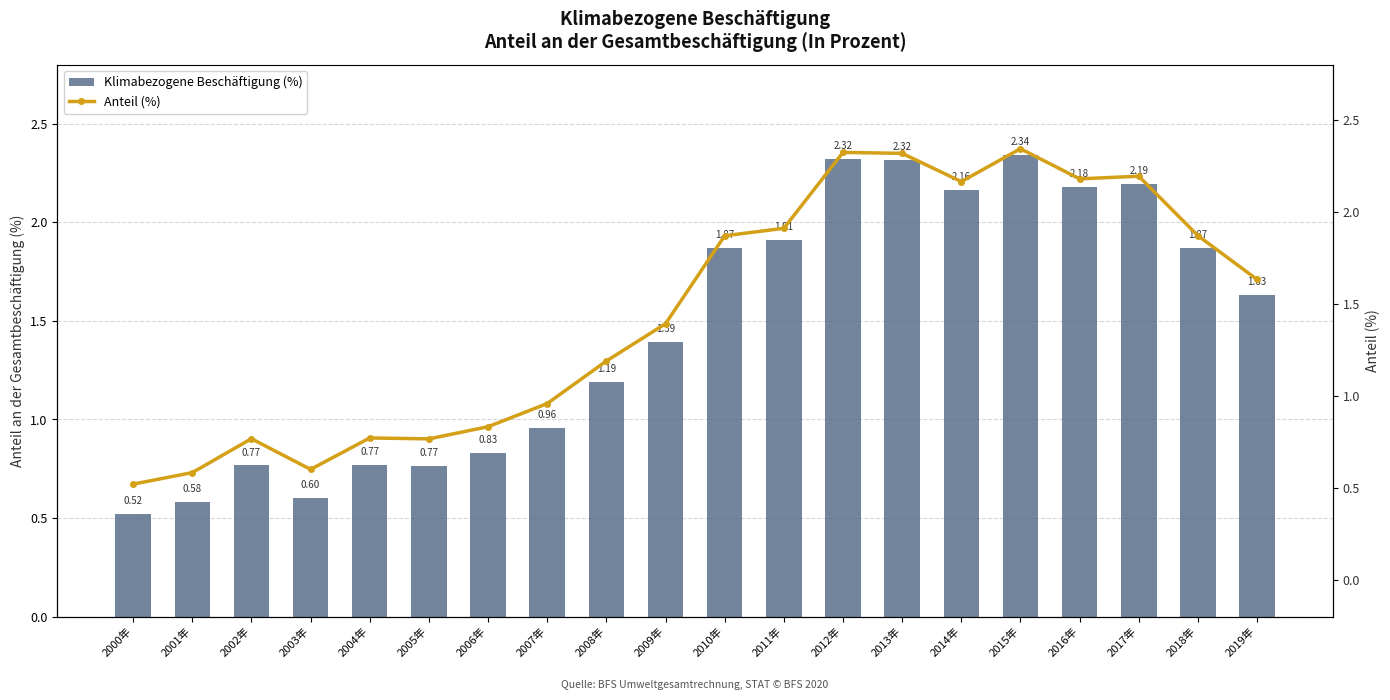

How many values in the Anteil (%) series are below 1?

8